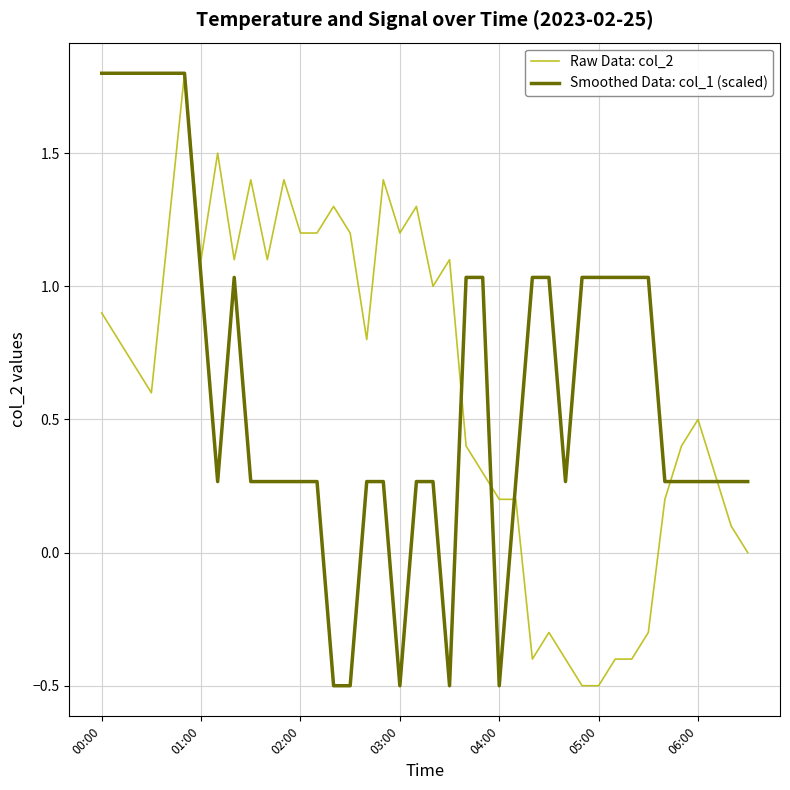

How many intersections are there between Smoothed Data: col_1 (scaled) and Raw Data: col_2?

6